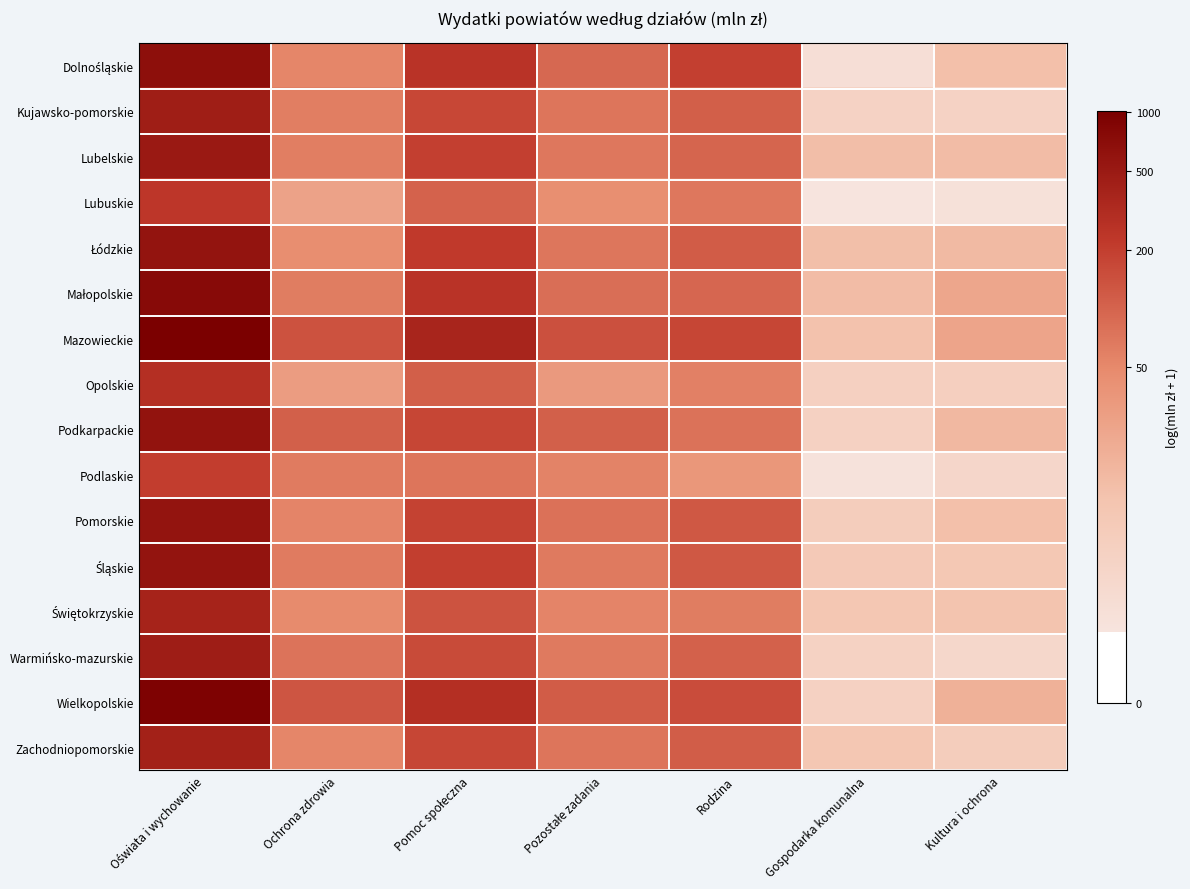

What is the difference between the highest and lowest values at Kultura i ochrona?

2.2